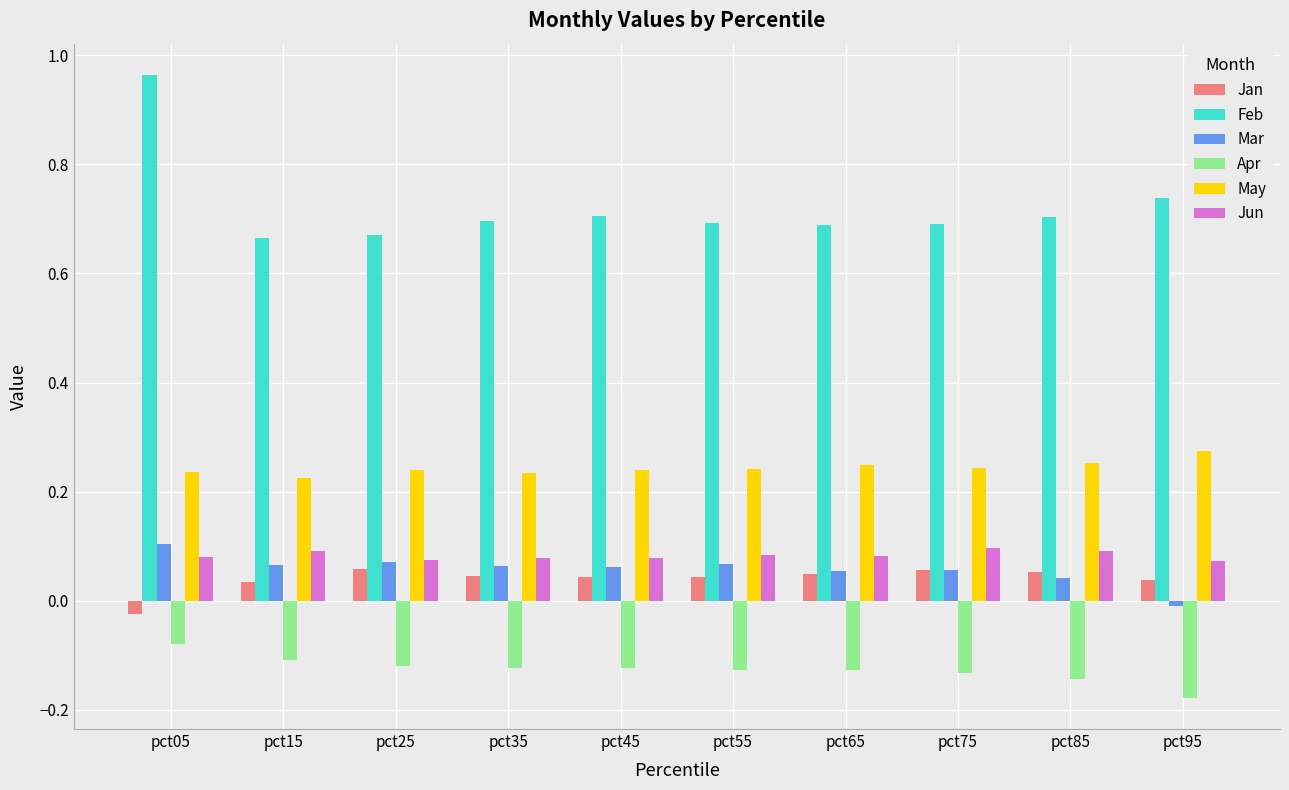

True or false: Feb has a value of 0.2 at pct85.

False